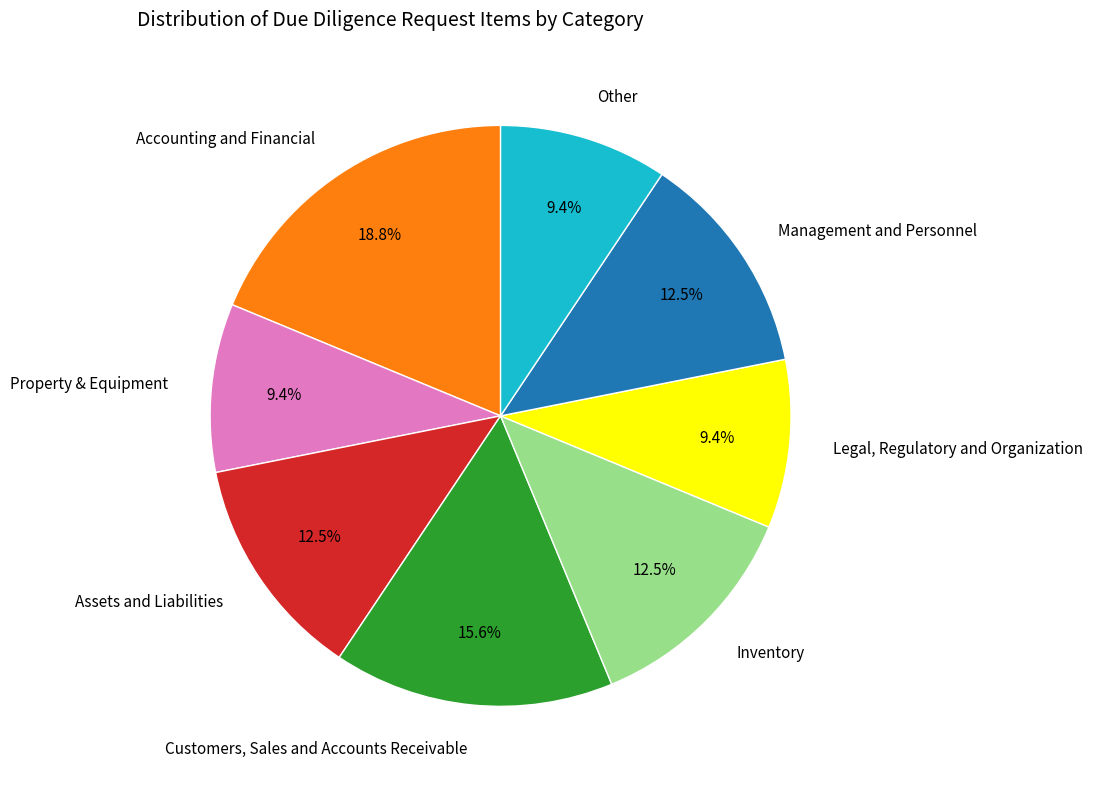

Between Assets and Liabilities and Customers, Sales and Accounts Receivable, which is larger?

Customers, Sales and Accounts Receivable